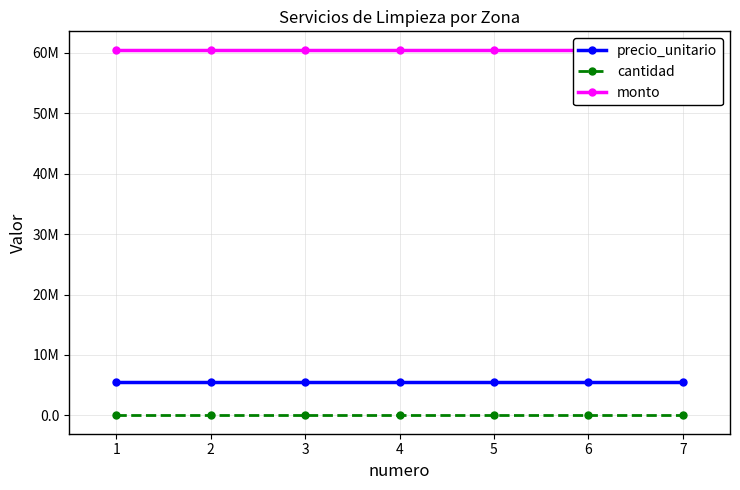

At which label is precio_unitario closest to 5500000?

1